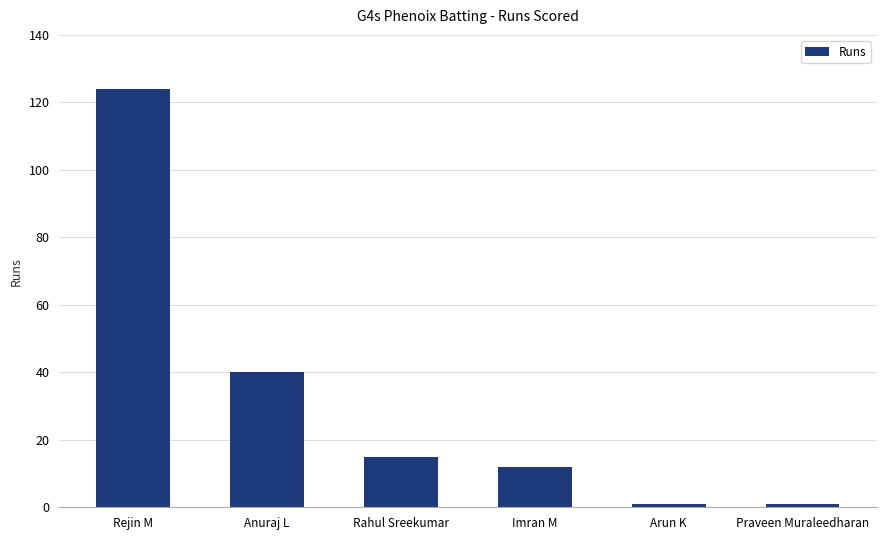

What is the sum of all values?

193